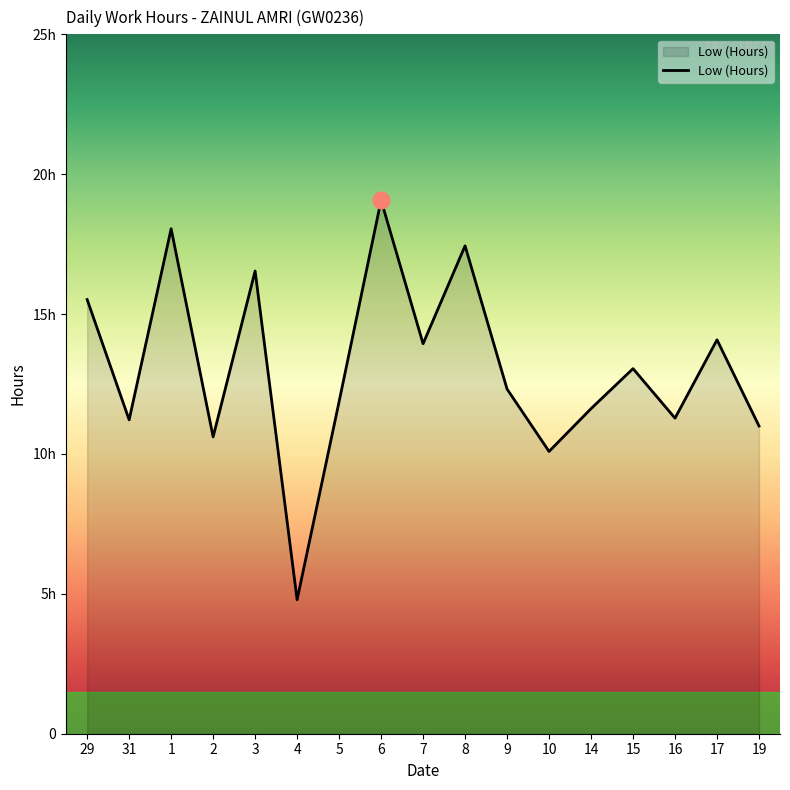

Reading left to right, list all the values displayed in this chart.

15.5	11.2	18.1	10.6	16.5	4.8	11.9	19.1	13.9	17.4	12.3	10.1	11.6	13.1	11.3	14.1	11.0